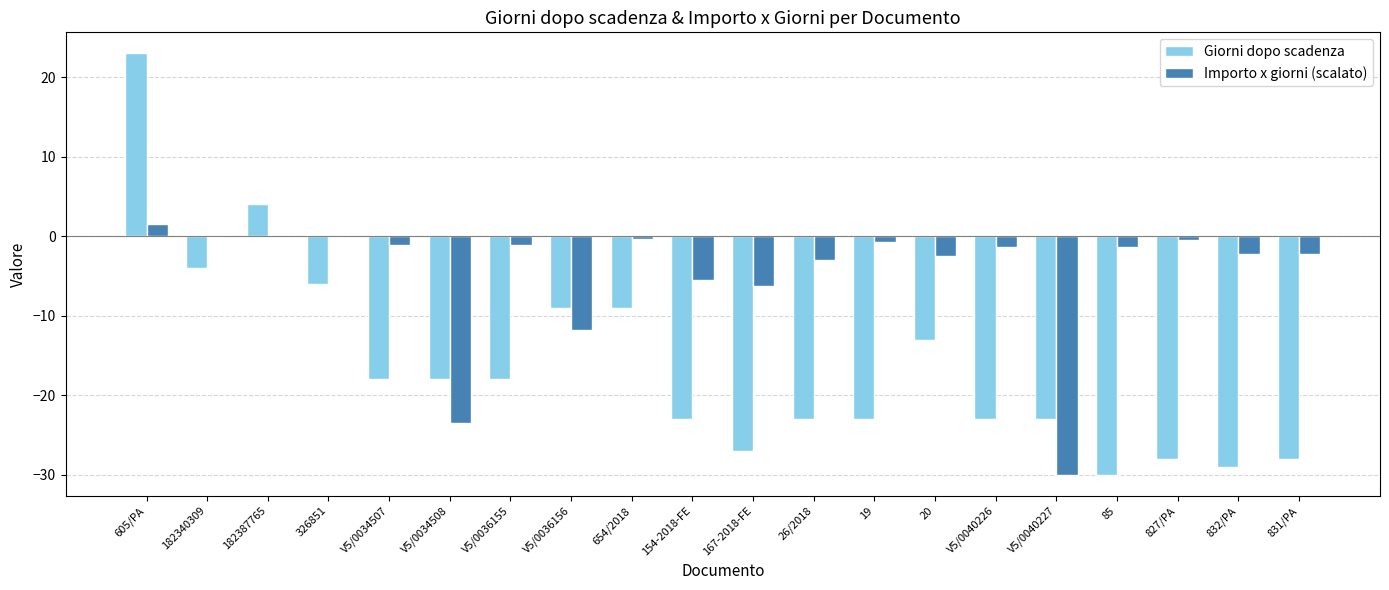

Which series has the largest total across all categories?

Importo x giorni (scalato)